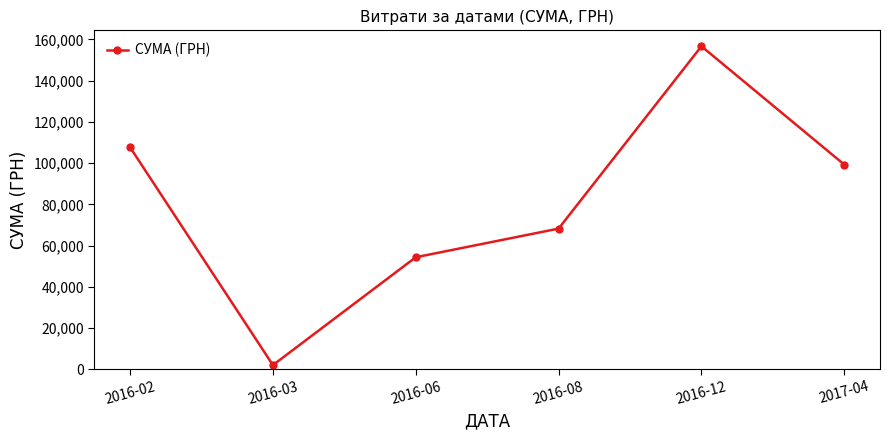

What is the ratio of the value at 2016-02 to the value at 2016-12?

0.7